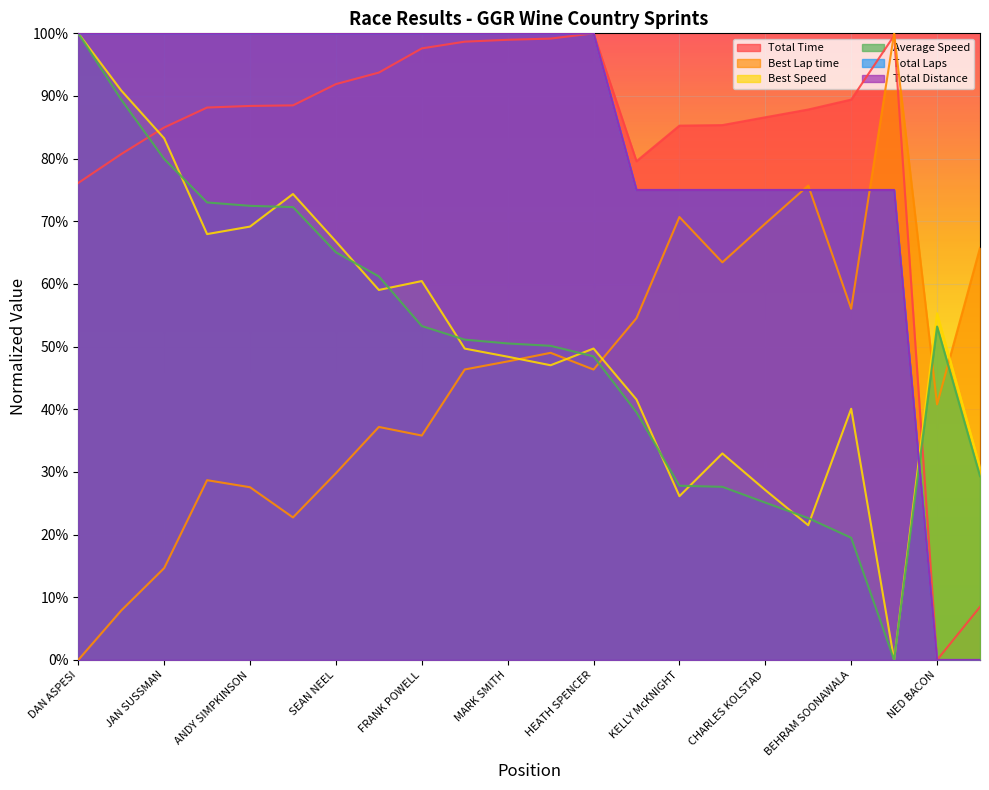

How many lines are shown in the chart?

6